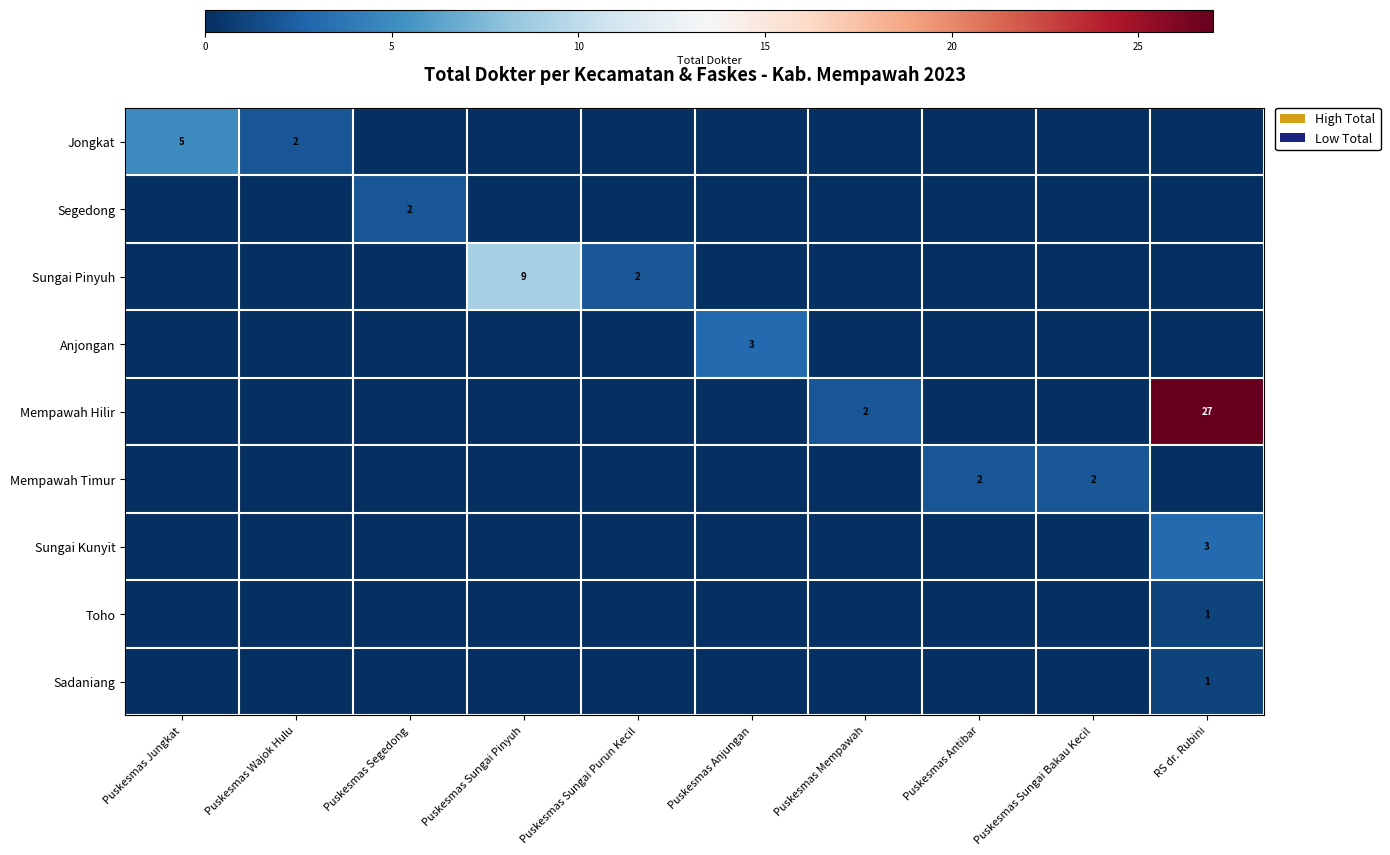

The Jongkat series shows 5 at Puskesmas Jungkat. True or false?

True